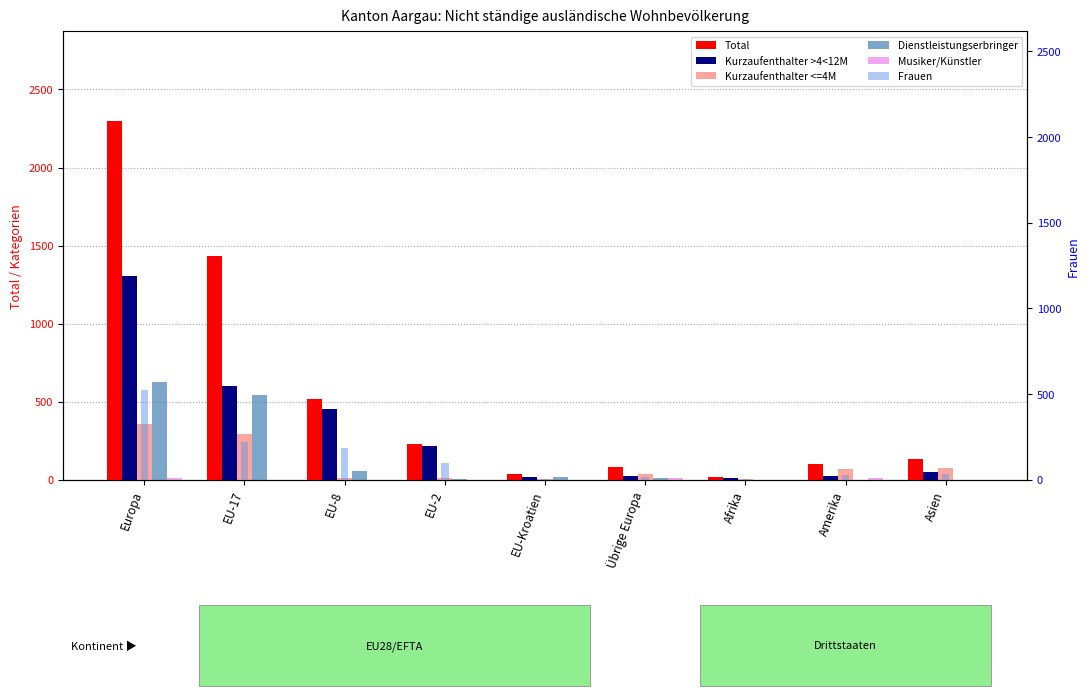

What is the value of the Frauen bar at the 1st from the left?

523